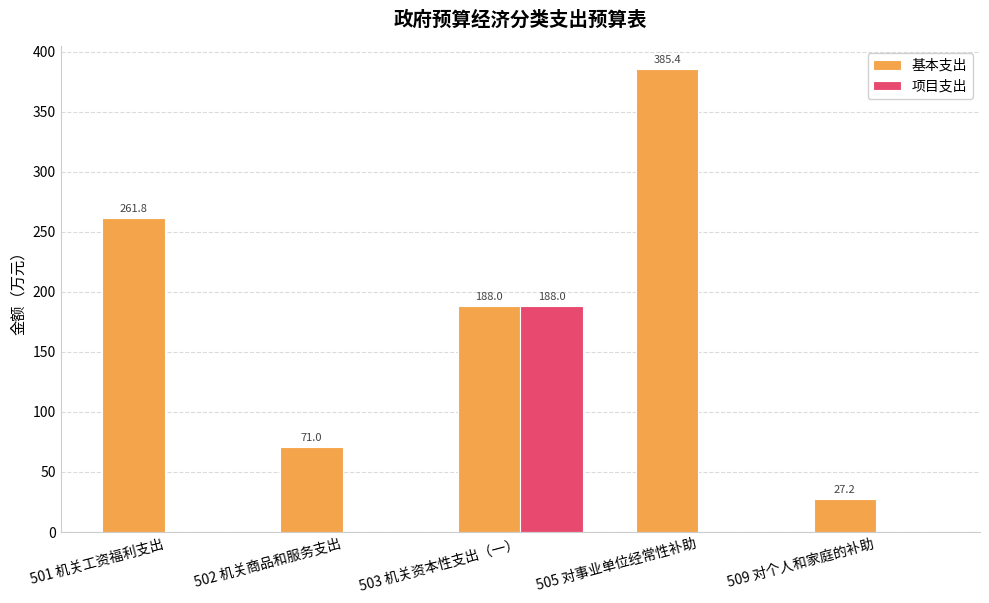

How many series are shown in this chart?

2